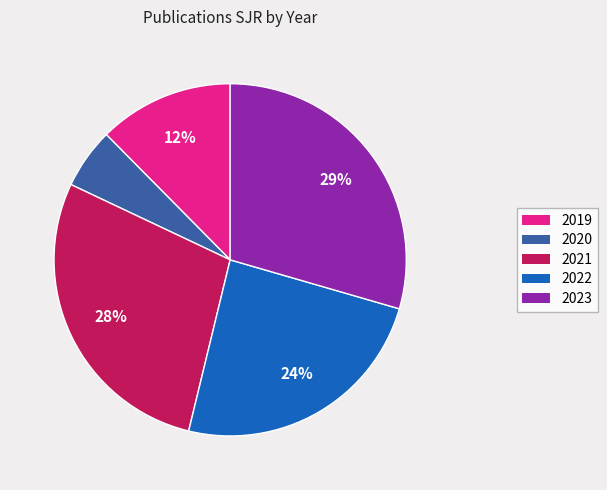

Is the sum of 2020 and 2023 greater than half?

No